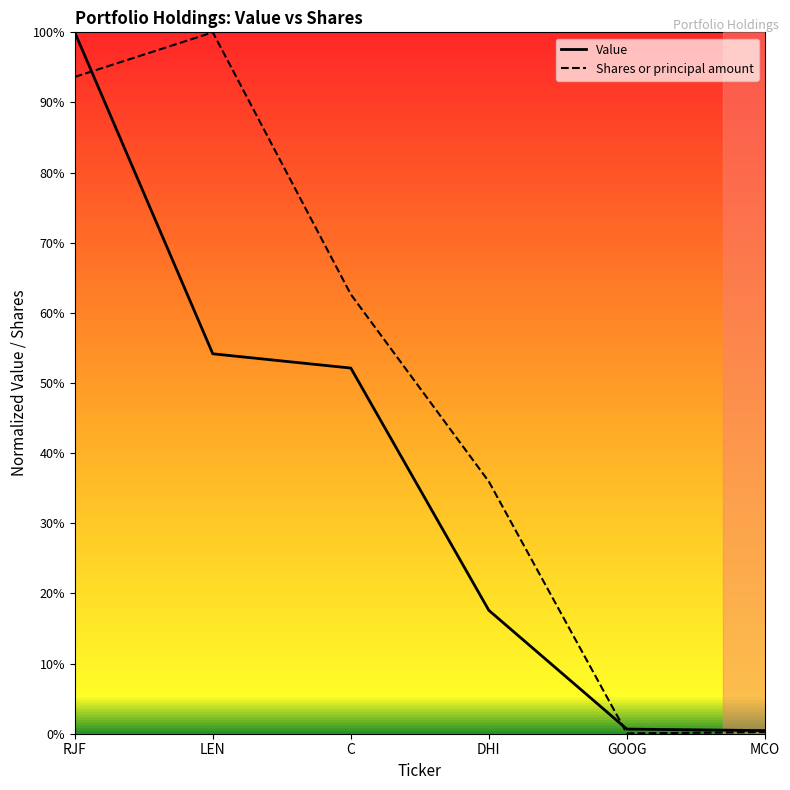

What are all the series names shown in the legend?

Value, Shares or principal amount